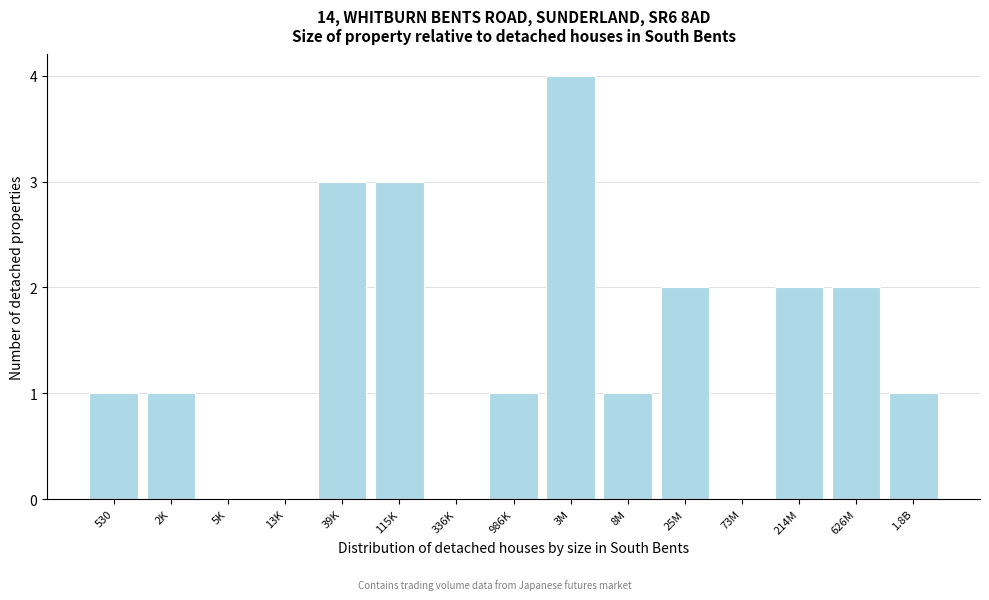

Reading left to right, list all the values displayed in this chart.

530=1	2K=1	5K=0	13K=0	39K=3	115K=3	336K=0	986K=1	3M=4	8M=1	25M=2	73M=0	214M=2	626M=2	1.8B=1